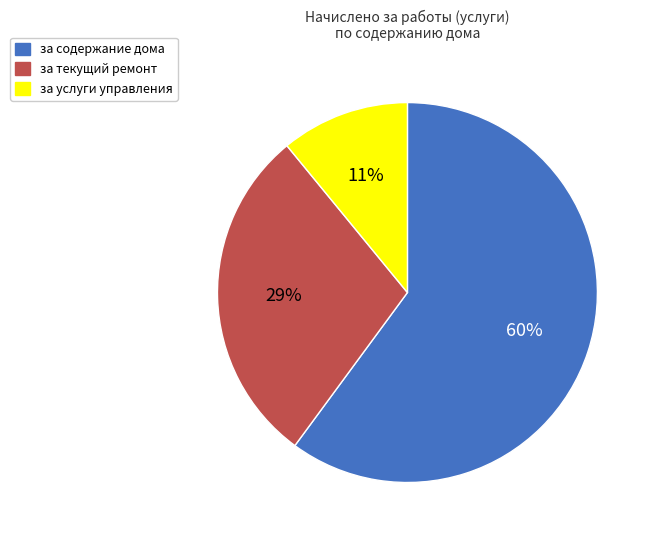

What percentage is the за текущий ремонт slice, to the nearest percent?

29%